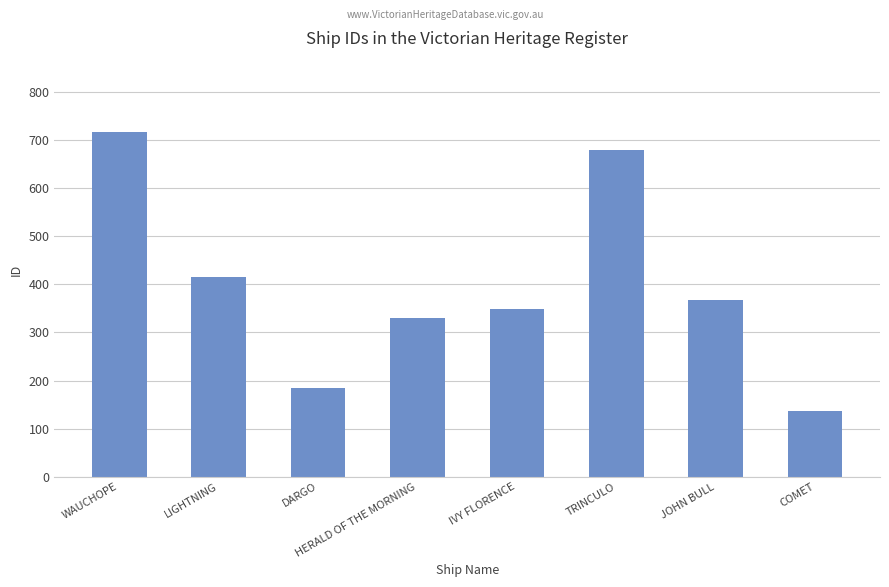

True or false: the data shows 368 at JOHN BULL.

True